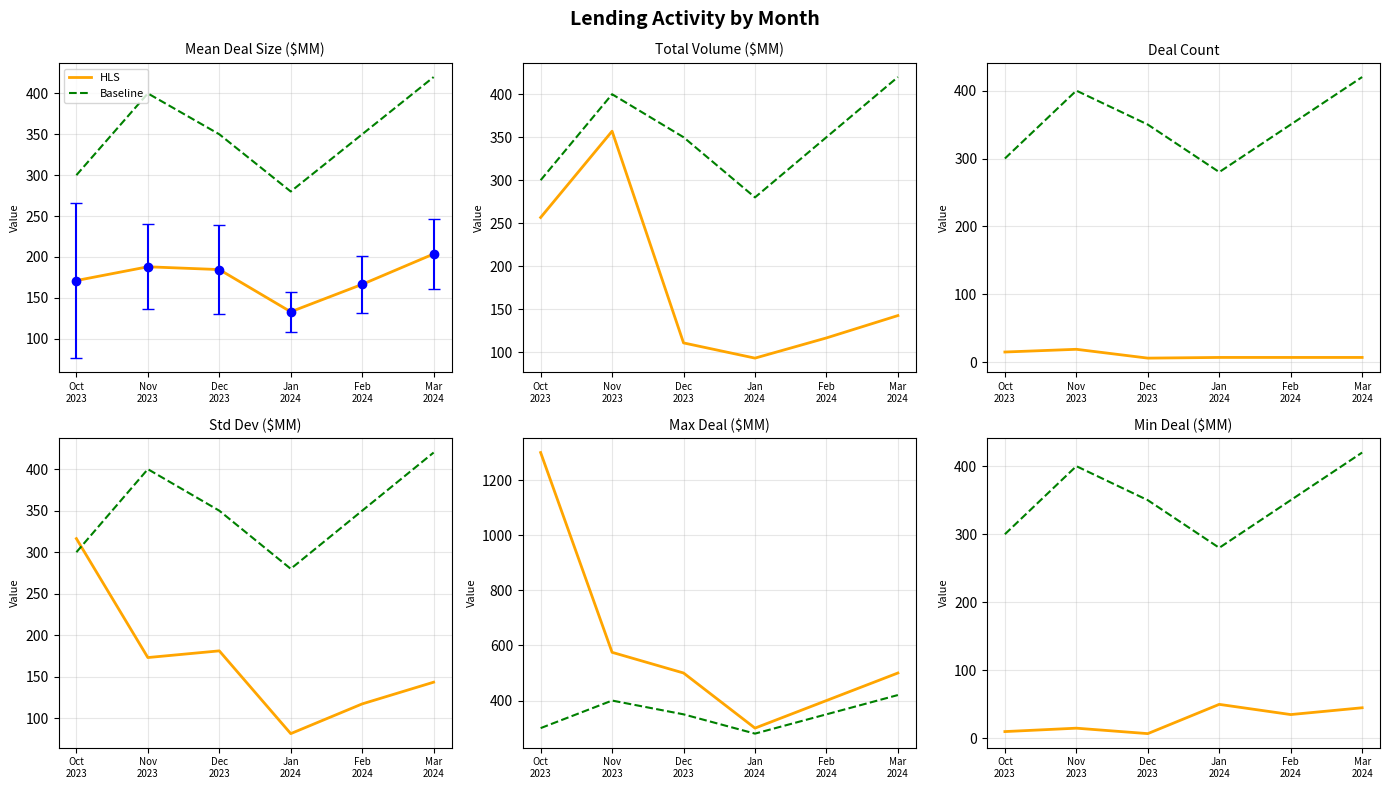

True or false: Baseline has a value of 229 at Nov
2023.

False